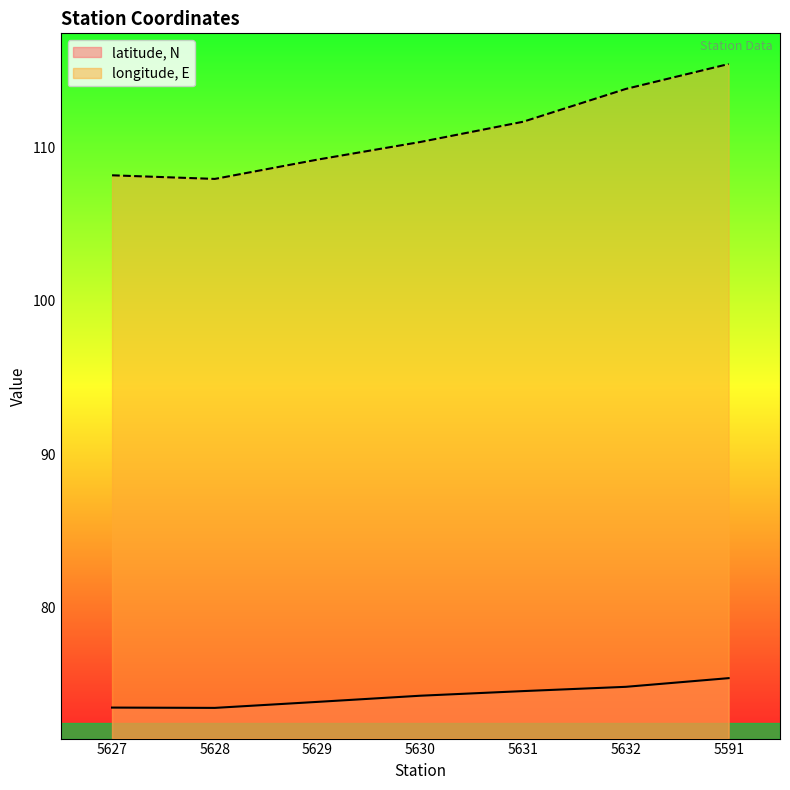

What are all the series names shown in the legend?

latitude, N, longitude, E